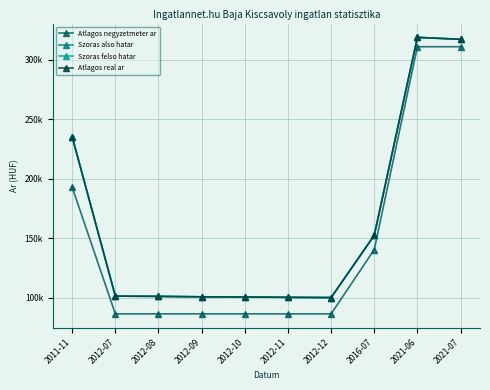

True or false: Szoras felso hatar and Atlagos negyzetmeter ar intersect in this chart.

False